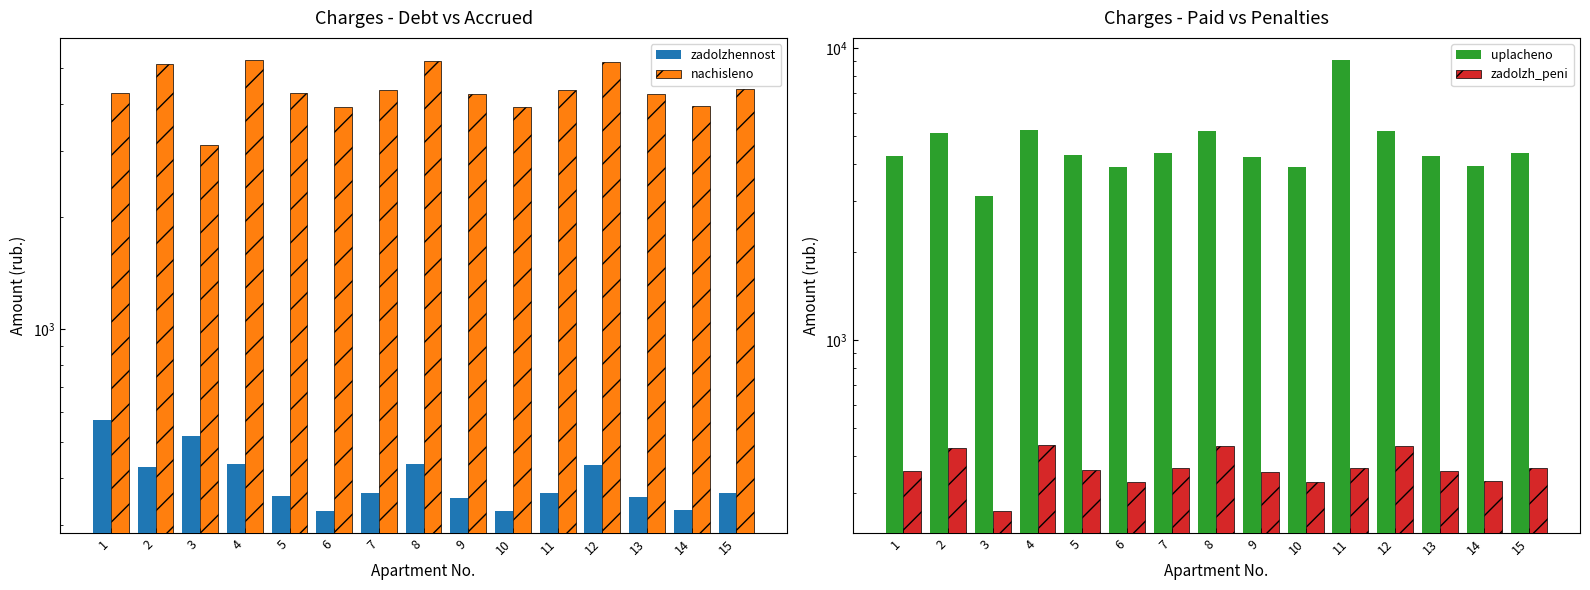

Is it true that nachisleno equals 4371.8 at 7?

True